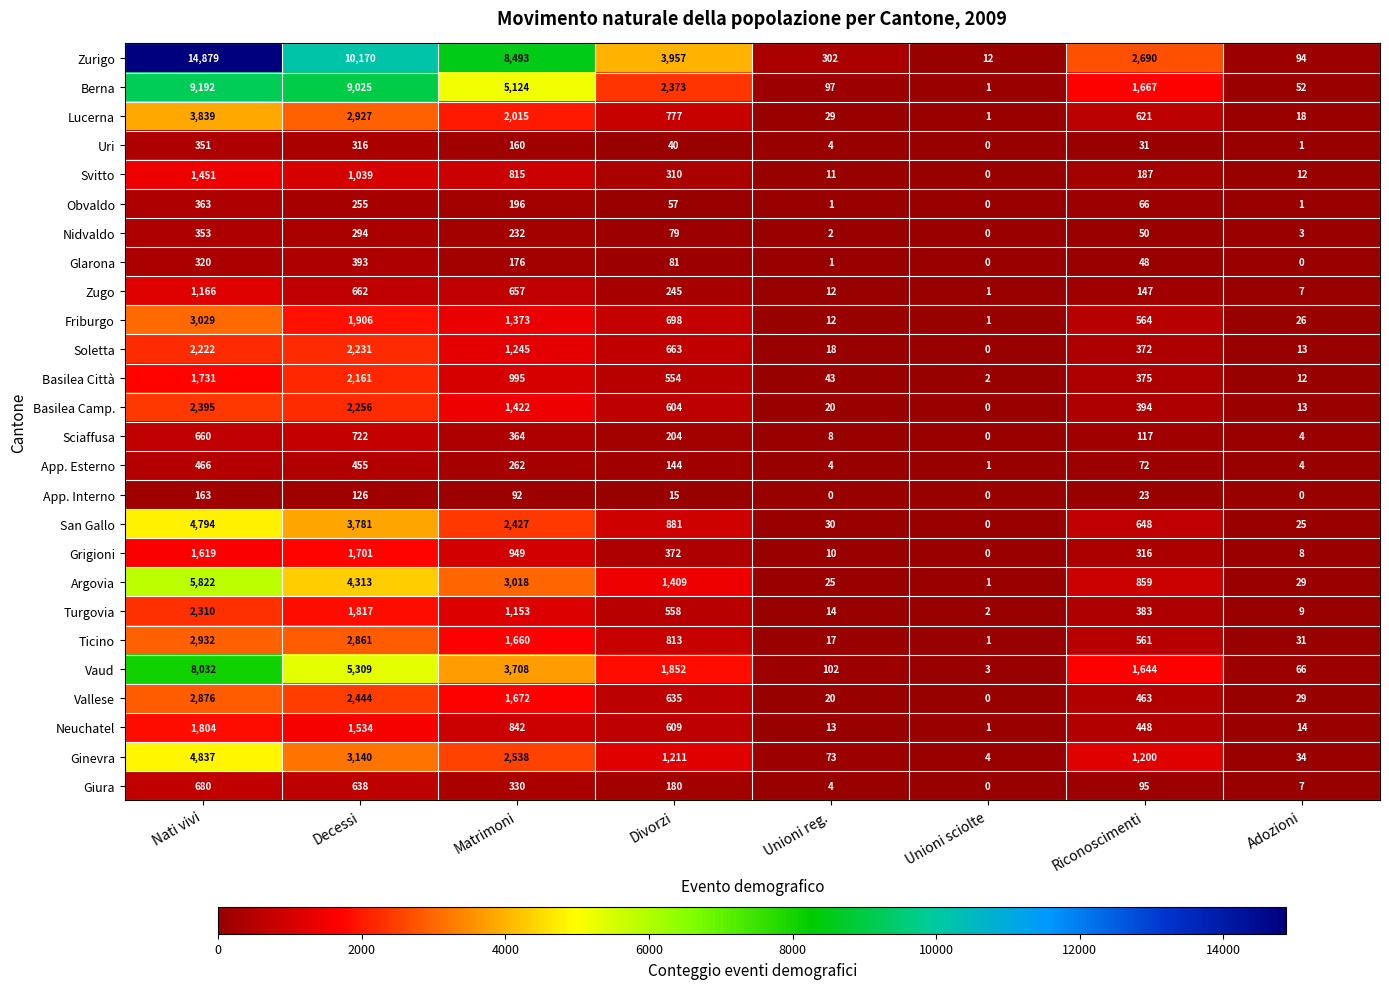

Which series changed the most between Nati vivi and Matrimoni?

Zurigo